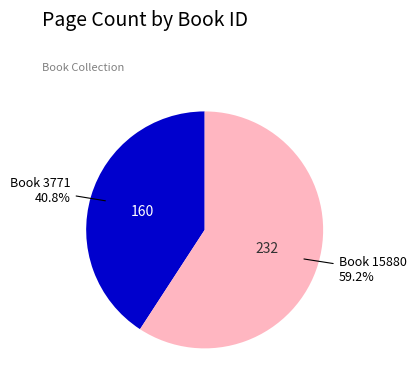

Does any single category account for the majority?

Yes